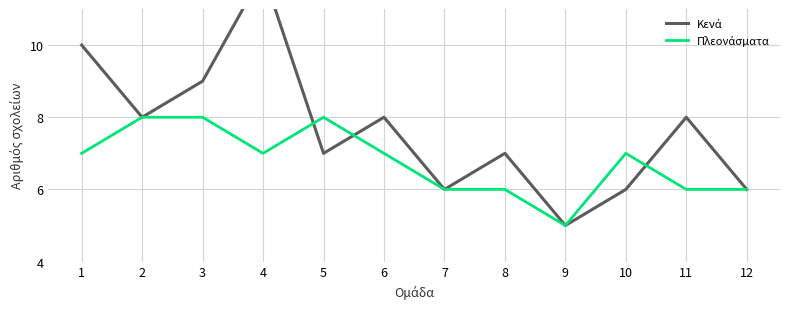

Read the Κενά value at 2.

8